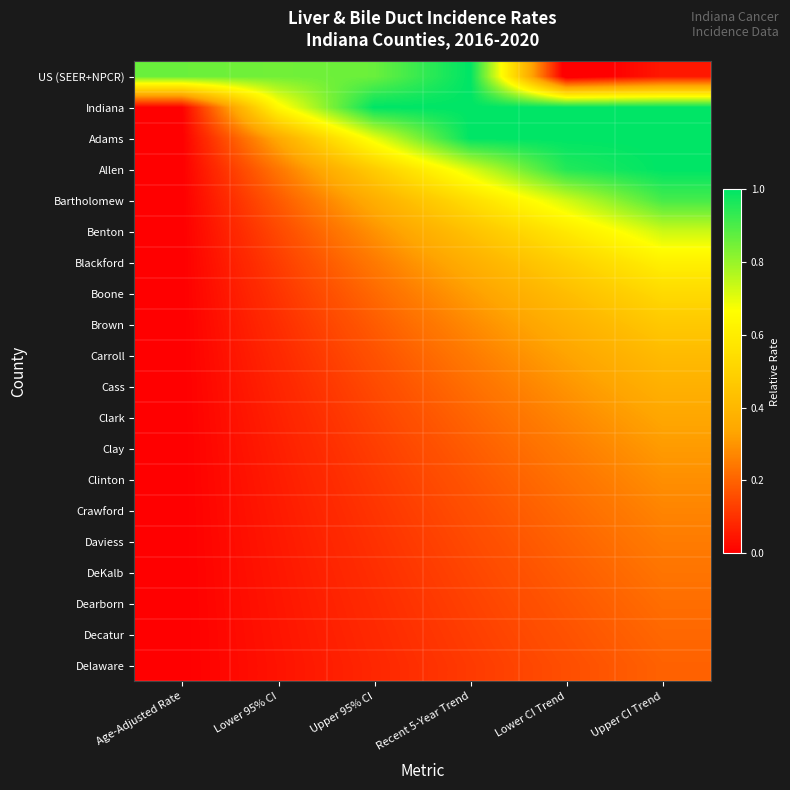

Reading right to left, what are all the values shown in this chart?

US (SEER+NPCR): Upper CI Trend=0.1	Lower CI Trend=-0.0	Recent 5-Year Trend=1.0	Upper 95% CI=0.9	Lower 95% CI=0.8	Age-Adjusted Rate=0.9
Indiana: Upper CI Trend=1.0	Lower CI Trend=1.0	Recent 5-Year Trend=1.0	Upper 95% CI=1.0	Lower 95% CI=0.6	Age-Adjusted Rate=0.0
Adams: Upper CI Trend=1.0	Lower CI Trend=1.0	Recent 5-Year Trend=1.0	Upper 95% CI=0.7	Lower 95% CI=0.3	Age-Adjusted Rate=0.0
Allen: Upper CI Trend=1.0	Lower CI Trend=1.0	Recent 5-Year Trend=0.7	Upper 95% CI=0.5	Lower 95% CI=0.2	Age-Adjusted Rate=0.0
Bartholomew: Upper CI Trend=0.9	Lower CI Trend=0.7	Recent 5-Year Trend=0.5	Upper 95% CI=0.4	Lower 95% CI=0.2	Age-Adjusted Rate=0.0
Benton: Upper CI Trend=0.7	Lower CI Trend=0.6	Recent 5-Year Trend=0.4	Upper 95% CI=0.3	Lower 95% CI=0.1	Age-Adjusted Rate=0.0
Blackford: Upper CI Trend=0.6	Lower CI Trend=0.5	Recent 5-Year Trend=0.4	Upper 95% CI=0.2	Lower 95% CI=0.1	Age-Adjusted Rate=0.0
Boone: Upper CI Trend=0.5	Lower CI Trend=0.4	Recent 5-Year Trend=0.3	Upper 95% CI=0.2	Lower 95% CI=0.1	Age-Adjusted Rate=0.0
Brown: Upper CI Trend=0.5	Lower CI Trend=0.4	Recent 5-Year Trend=0.3	Upper 95% CI=0.2	Lower 95% CI=0.1	Age-Adjusted Rate=0.0
Carroll: Upper CI Trend=0.4	Lower CI Trend=0.3	Recent 5-Year Trend=0.2	Upper 95% CI=0.2	Lower 95% CI=0.1	Age-Adjusted Rate=0.0
Cass: Upper CI Trend=0.4	Lower CI Trend=0.3	Recent 5-Year Trend=0.2	Upper 95% CI=0.1	Lower 95% CI=0.1	Age-Adjusted Rate=0.0
Clark: Upper CI Trend=0.3	Lower CI Trend=0.3	Recent 5-Year Trend=0.2	Upper 95% CI=0.1	Lower 95% CI=0.1	Age-Adjusted Rate=0.0
Clay: Upper CI Trend=0.3	Lower CI Trend=0.2	Recent 5-Year Trend=0.2	Upper 95% CI=0.1	Lower 95% CI=0.1	Age-Adjusted Rate=0.0
Clinton: Upper CI Trend=0.3	Lower CI Trend=0.2	Recent 5-Year Trend=0.2	Upper 95% CI=0.1	Lower 95% CI=0.1	Age-Adjusted Rate=0.0
Crawford: Upper CI Trend=0.3	Lower CI Trend=0.2	Recent 5-Year Trend=0.2	Upper 95% CI=0.1	Lower 95% CI=0.1	Age-Adjusted Rate=0.0
Daviess: Upper CI Trend=0.3	Lower CI Trend=0.2	Recent 5-Year Trend=0.2	Upper 95% CI=0.1	Lower 95% CI=0.1	Age-Adjusted Rate=0.0
DeKalb: Upper CI Trend=0.2	Lower CI Trend=0.2	Recent 5-Year Trend=0.1	Upper 95% CI=0.1	Lower 95% CI=0.0	Age-Adjusted Rate=0.0
Dearborn: Upper CI Trend=0.2	Lower CI Trend=0.2	Recent 5-Year Trend=0.1	Upper 95% CI=0.1	Lower 95% CI=0.0	Age-Adjusted Rate=0.0
Decatur: Upper CI Trend=0.2	Lower CI Trend=0.2	Recent 5-Year Trend=0.1	Upper 95% CI=0.1	Lower 95% CI=0.0	Age-Adjusted Rate=0.0
Delaware: Upper CI Trend=0.2	Lower CI Trend=0.2	Recent 5-Year Trend=0.1	Upper 95% CI=0.1	Lower 95% CI=0.0	Age-Adjusted Rate=0.0